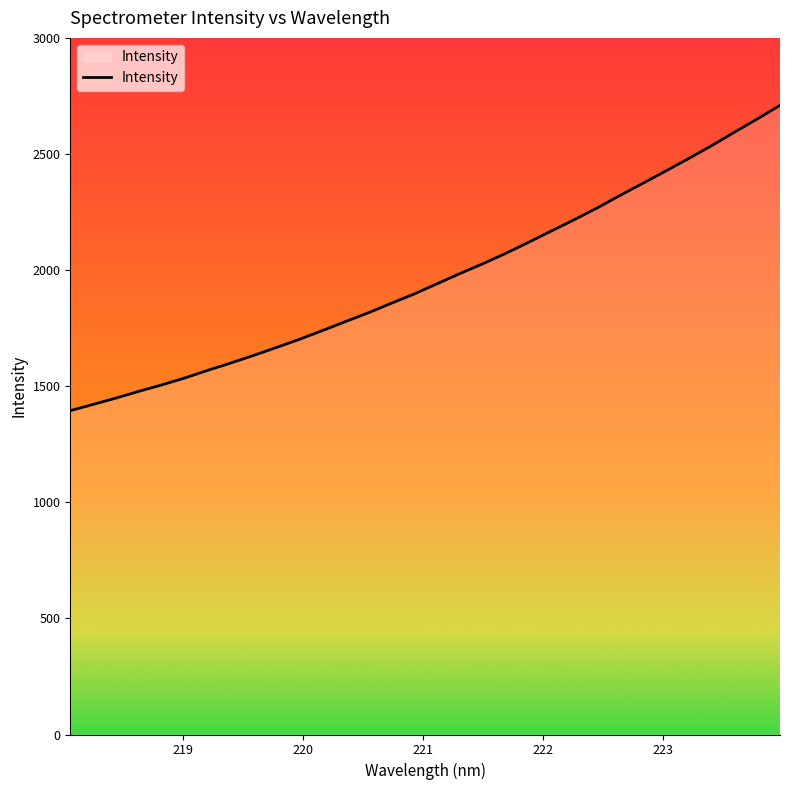

What is the greatest value displayed?

2709.5